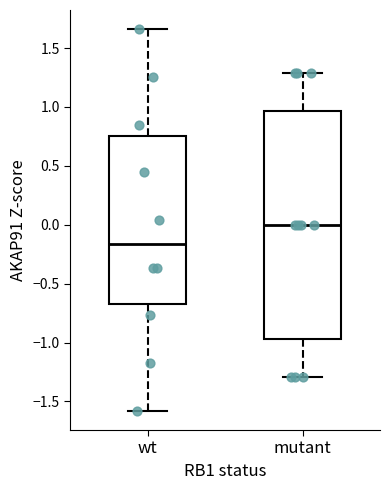

Which box's median line is the lowest?

wt